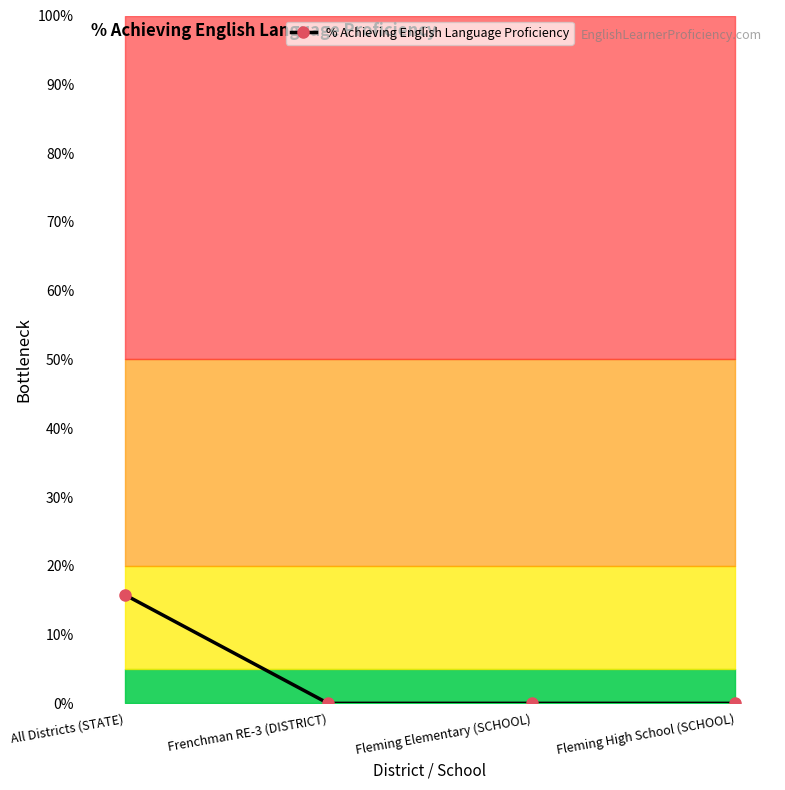

What is the maximum value shown in the chart?

15.8